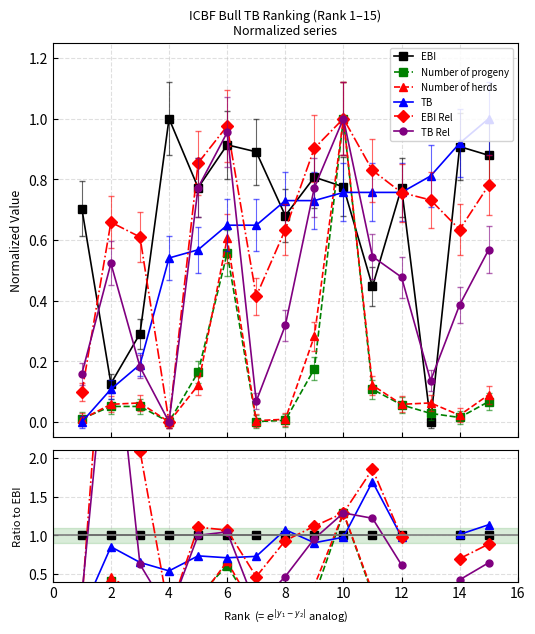

True or false: EBI and TB Rel intersect in this chart.

True